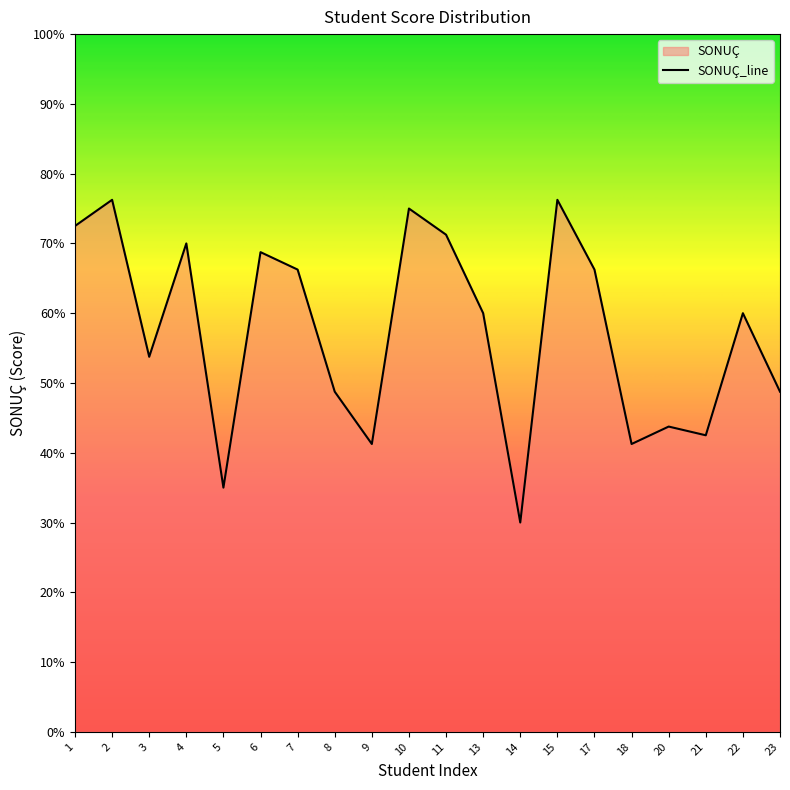

List the labels in order of value, largest first.

2, 15, 10, 1, 11, 4, 6, 7, 17, 13, 22, 3, 8, 23, 20, 21, 9, 18, 5, 14